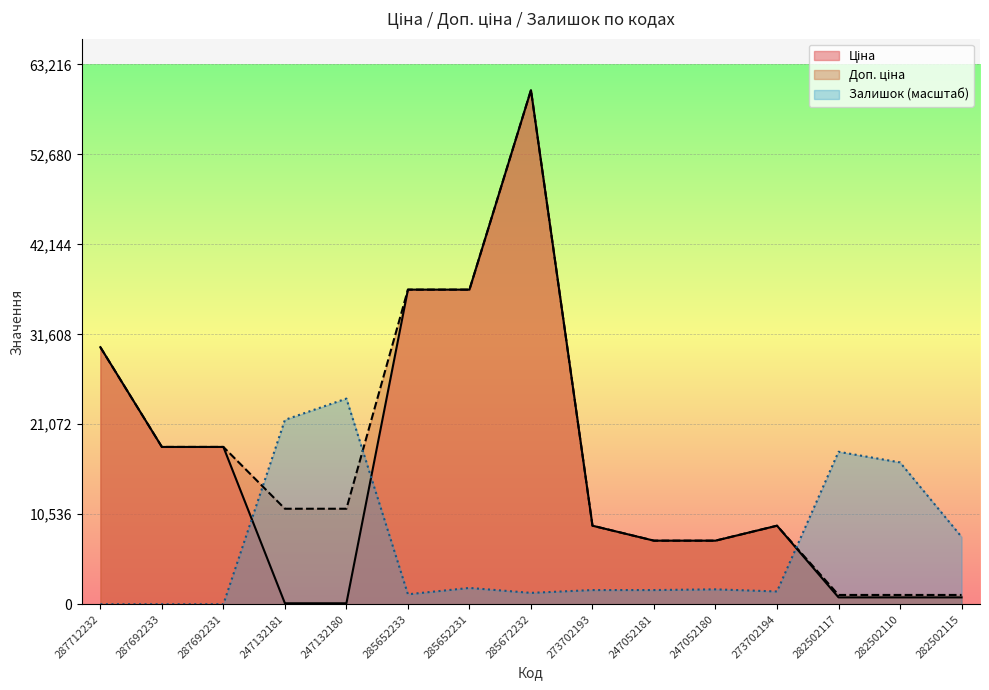

Is it true that Ціна equals 259.4 at 282502115?

False